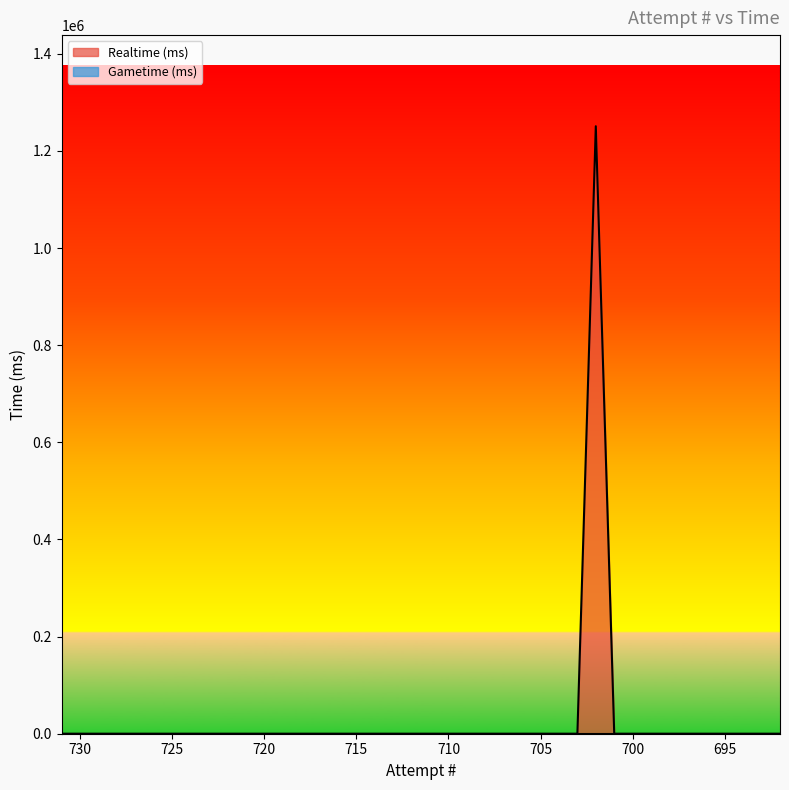

What are all the series names shown in the legend?

Realtime (ms), Gametime (ms)